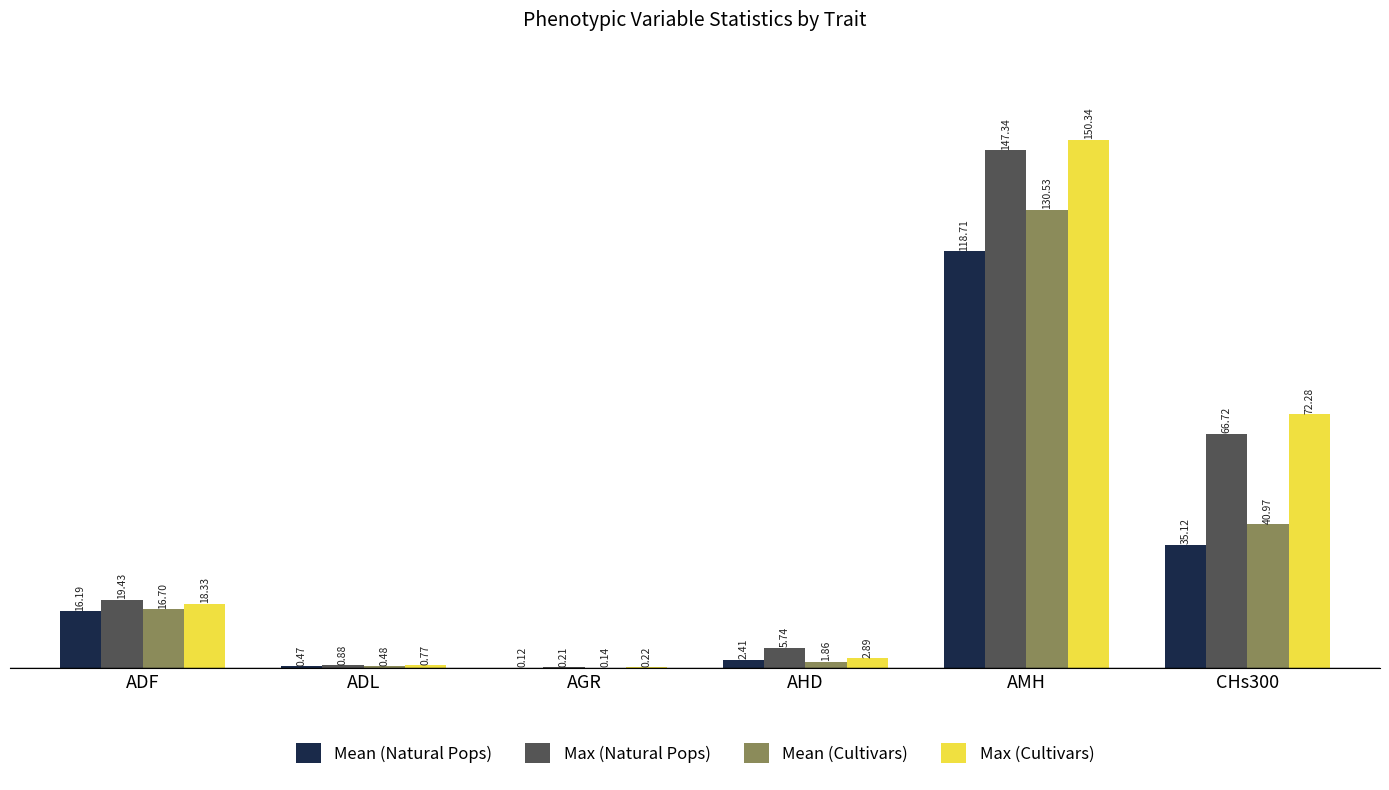

Which series has the largest range (max minus min)?

Max (Cultivars)